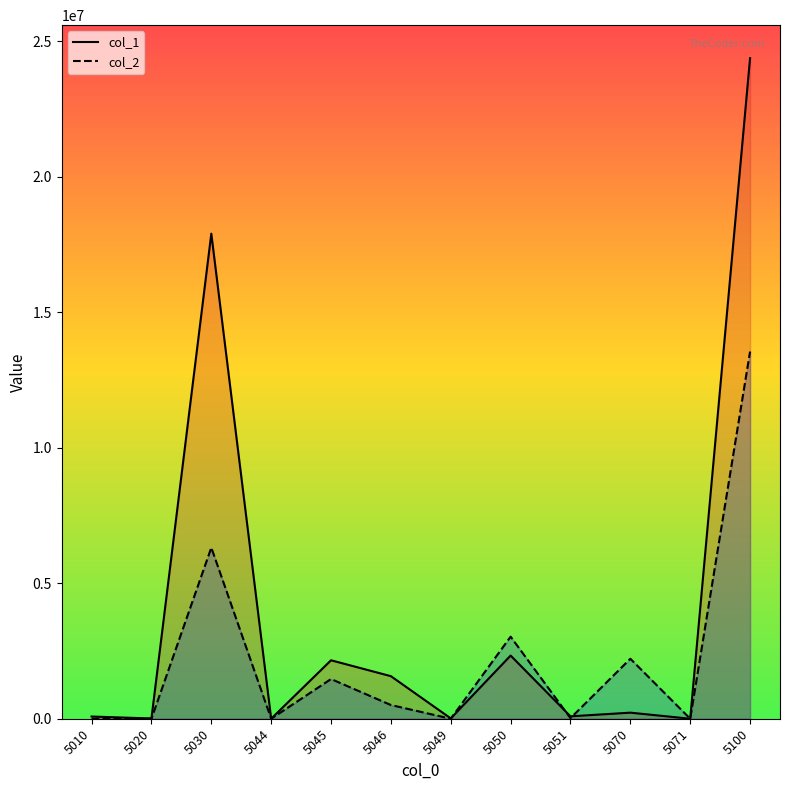

Where does the col_2 series first go above 505806?

5030